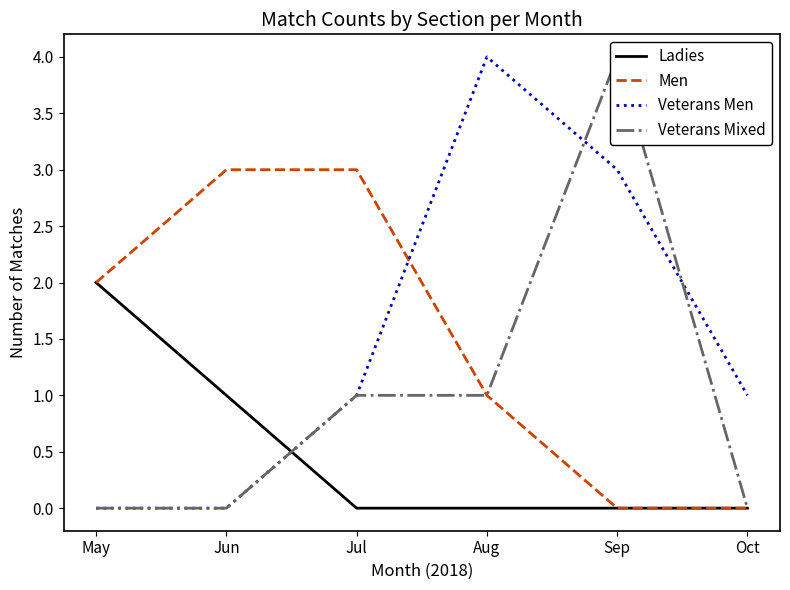

Reading left to right, transcribe all the data shown in this chart.

Ladies: 2	1	0	0	0	0
Men: 2	3	3	1	0	0
Veterans Men: 0	0	1	4	3	1
Veterans Mixed: 0	0	1	1	4	0